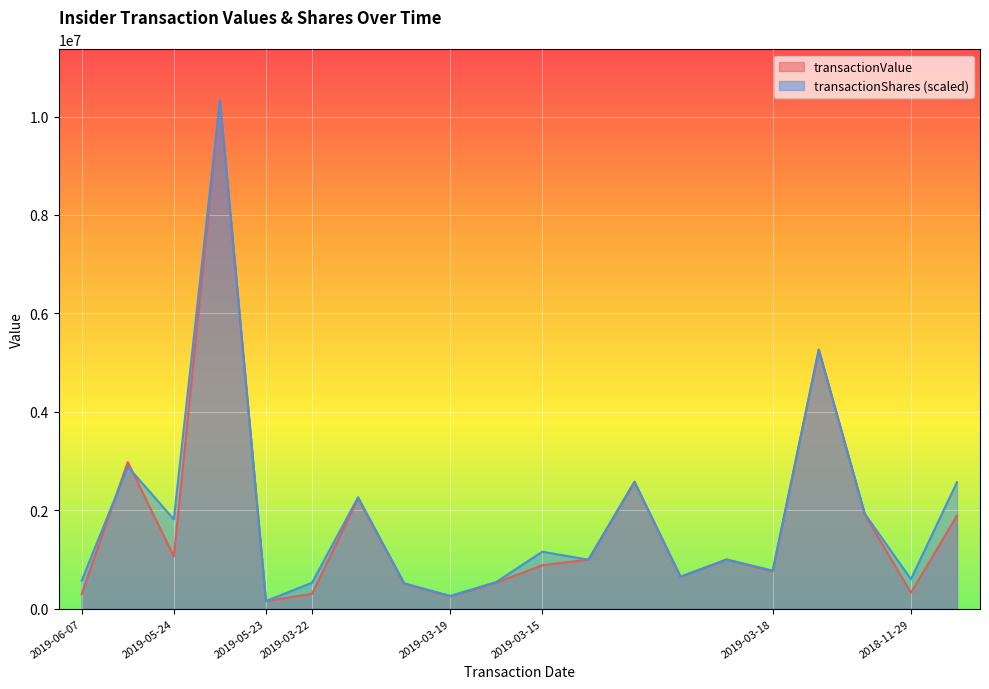

How many intersections are there between transactionValue and transactionShares?

8